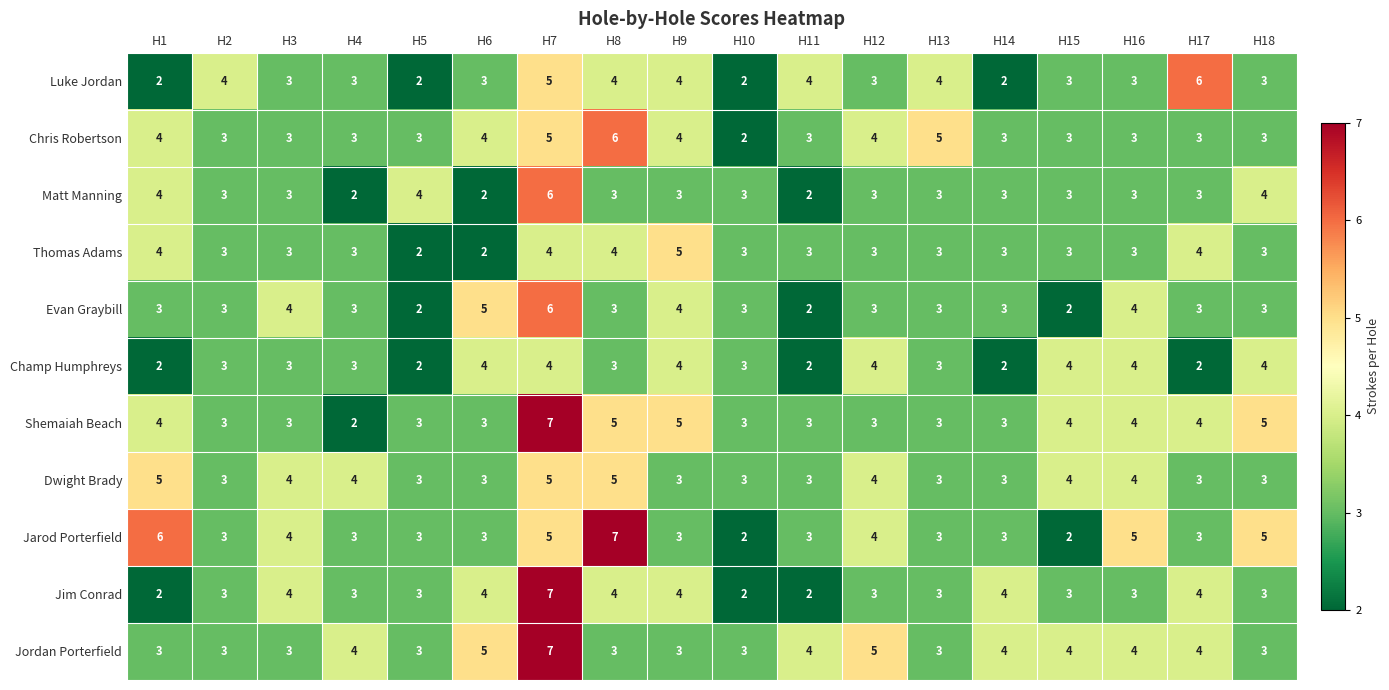

What is the maximum value shown in the chart?

7